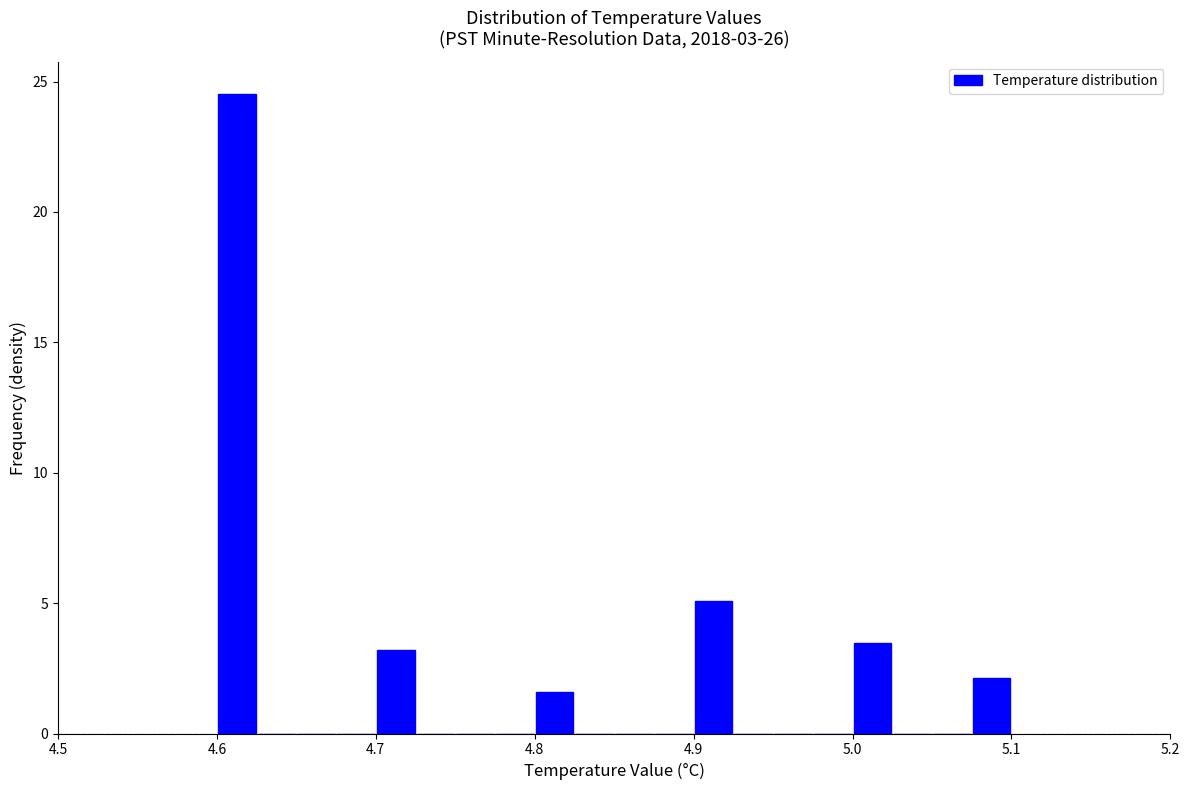

Read against the x-axis, roughly where is the centre of the tallest bar?

4.61